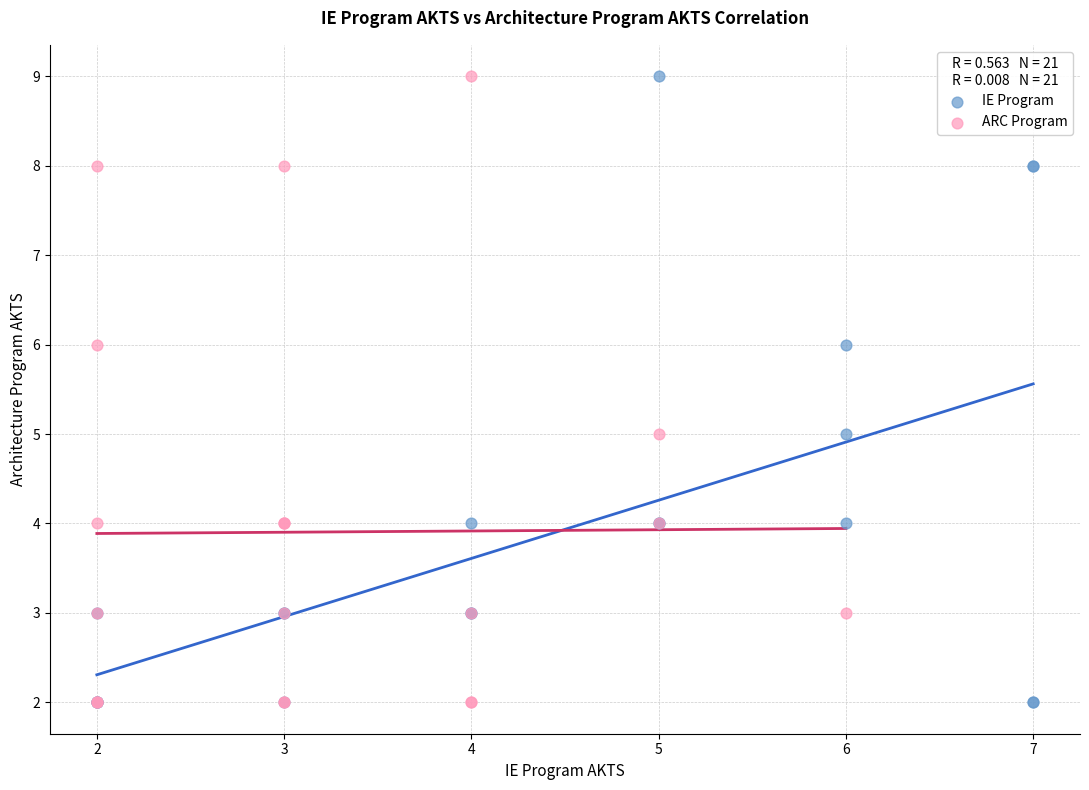

What are all the series names shown in the legend?

IE Program, ARC Program